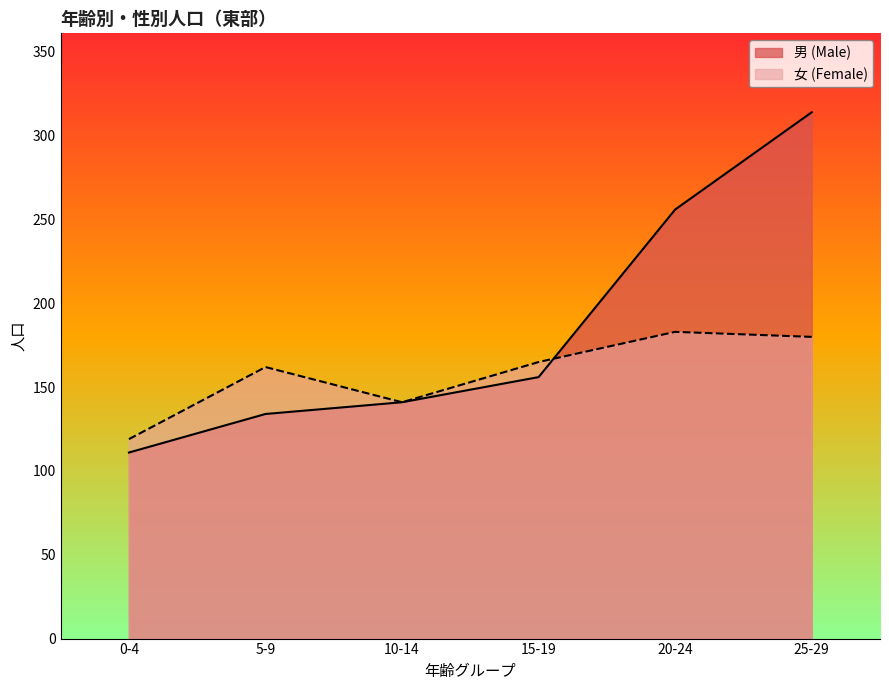

What is the sum of the 女 (Female) values at 20-24 and 5-9?

345